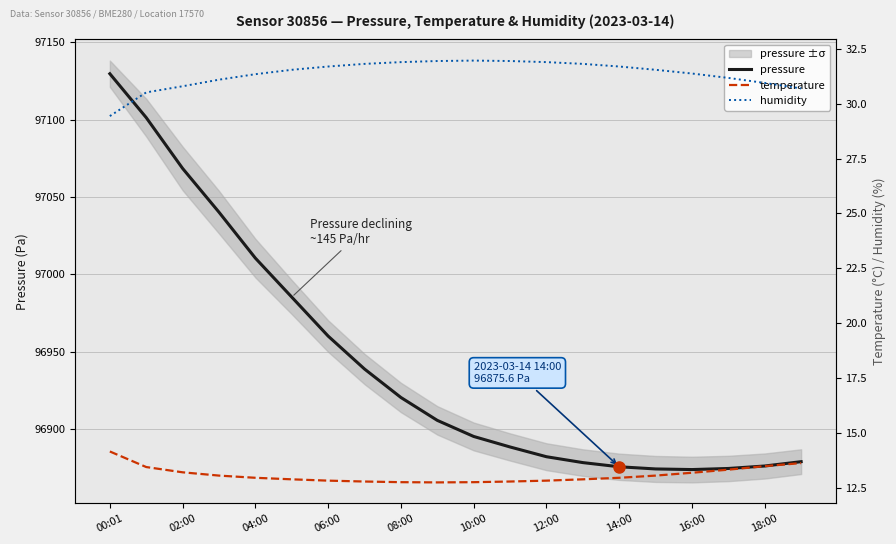

At how many categories does at least one series exceed 54863?

20